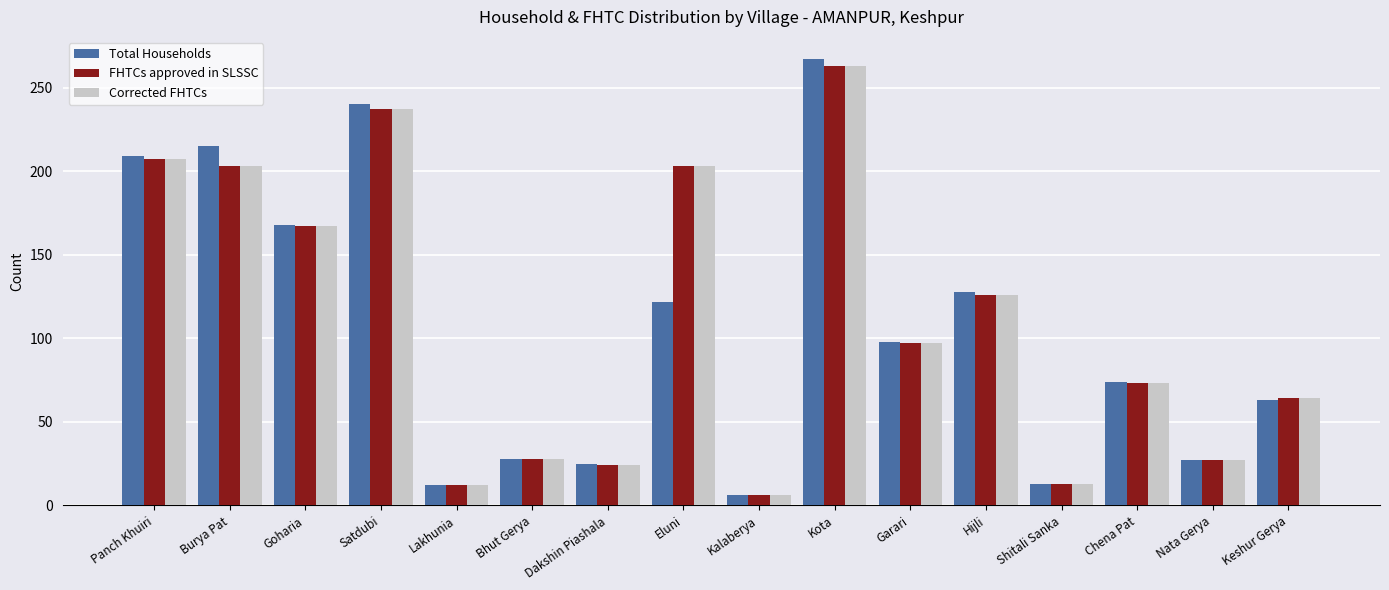

Which series changed the most between Burya Pat and Eluni?

Total Households